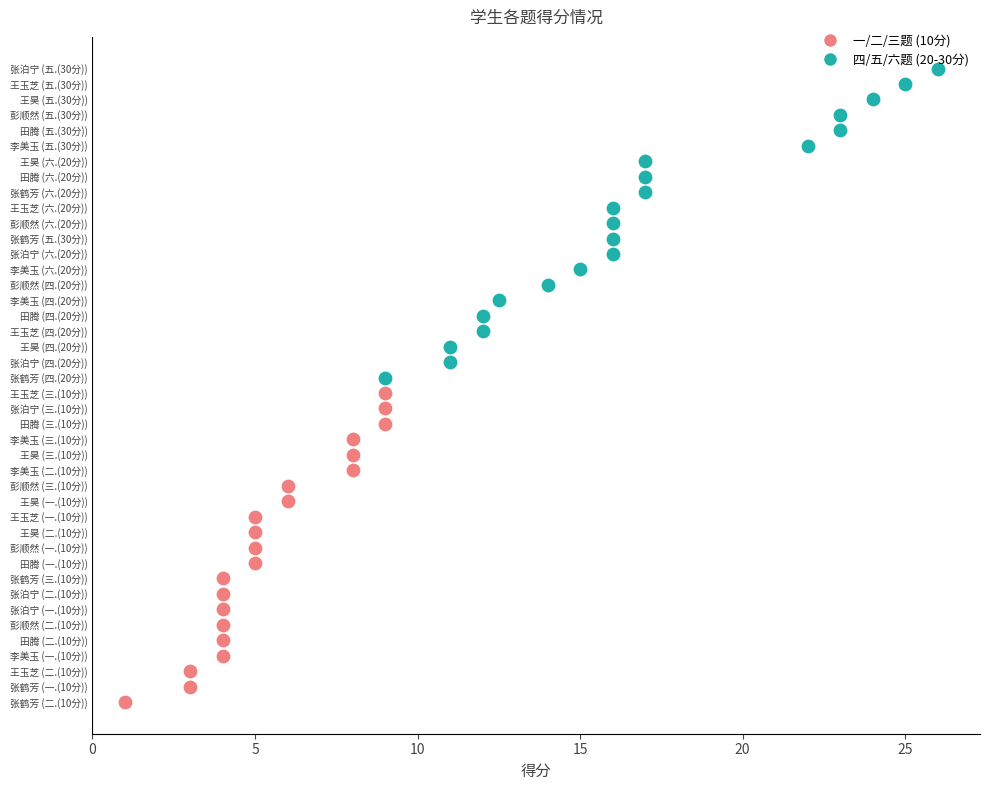

What is the total value across all series at 王昊?

71.0